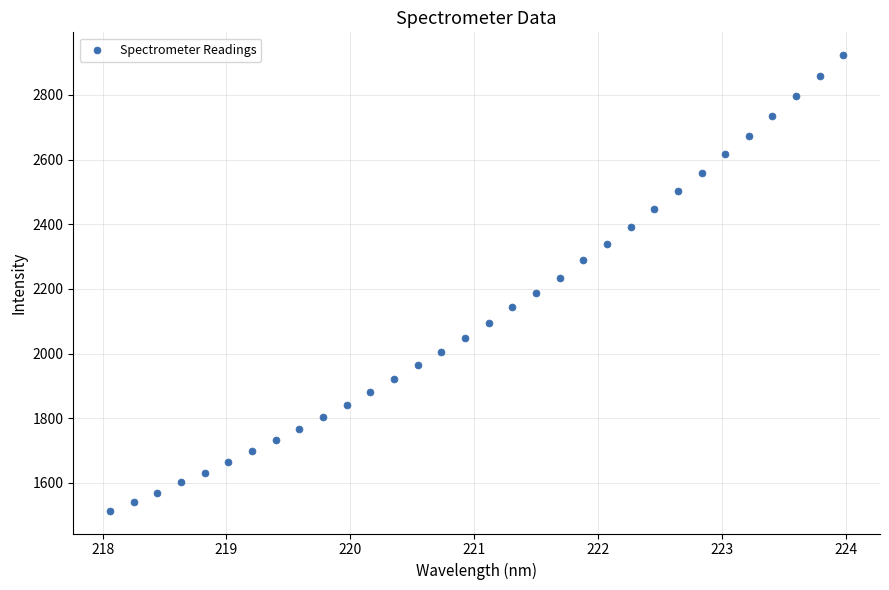

What is the range of Y values (max minus min)?

1409.8